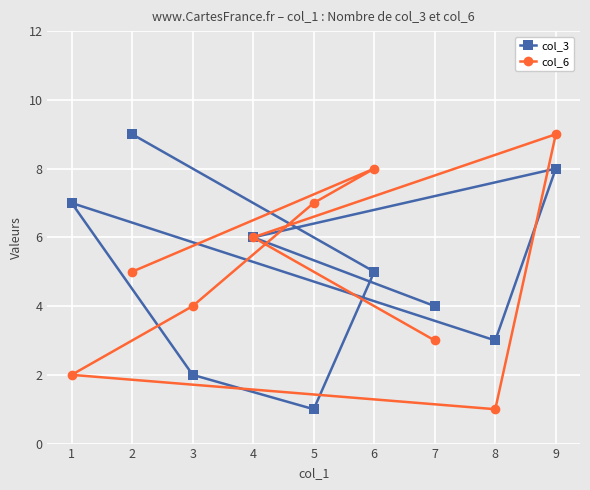

Rank the categories by col_3 value from highest to lowest.

2, 9, 1, 4, 6, 7, 8, 3, 5